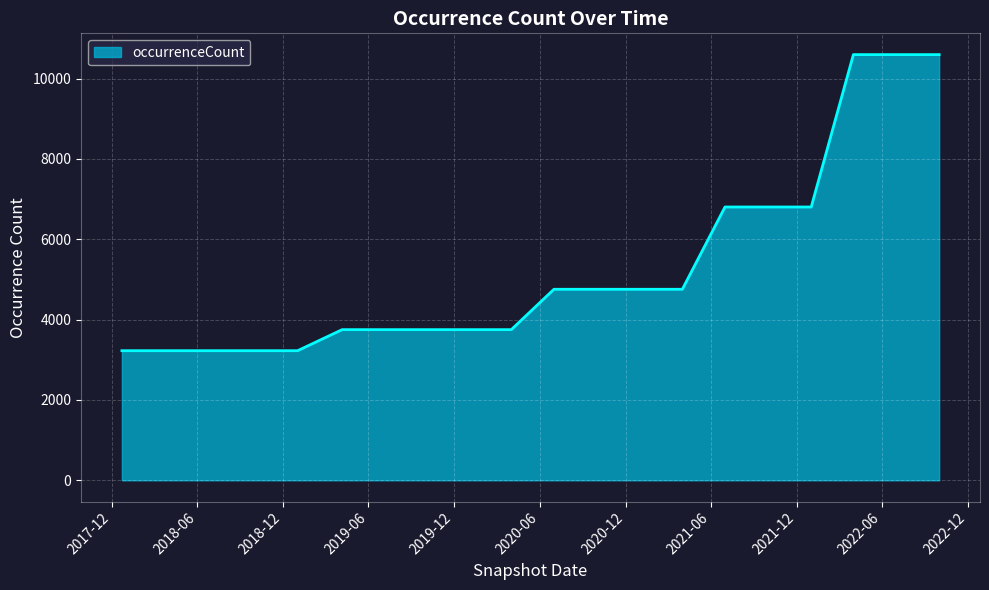

What is the difference between the maximum and minimum values?

7370